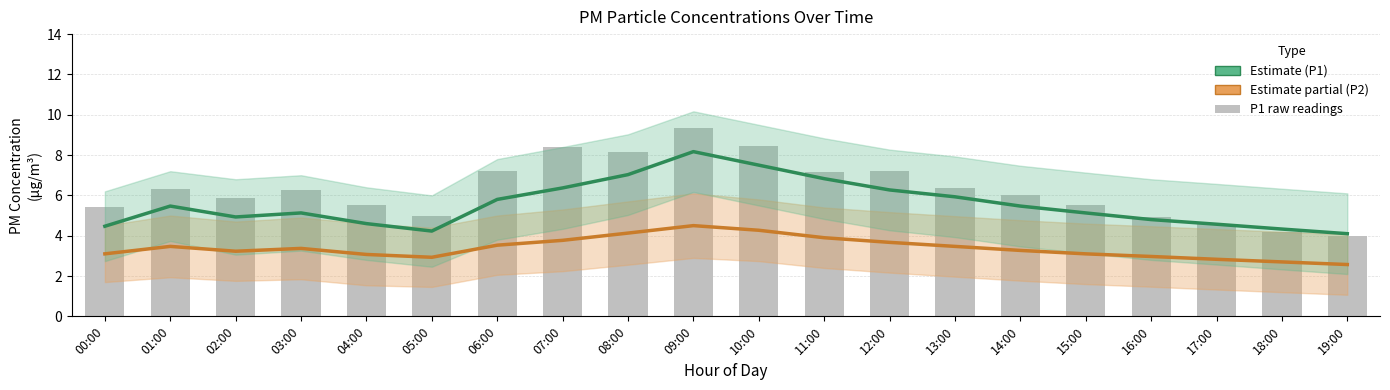

Rank the series by their average value, from highest to lowest.

P1 raw, P1 (Estimate), P2 (Estimate partial)